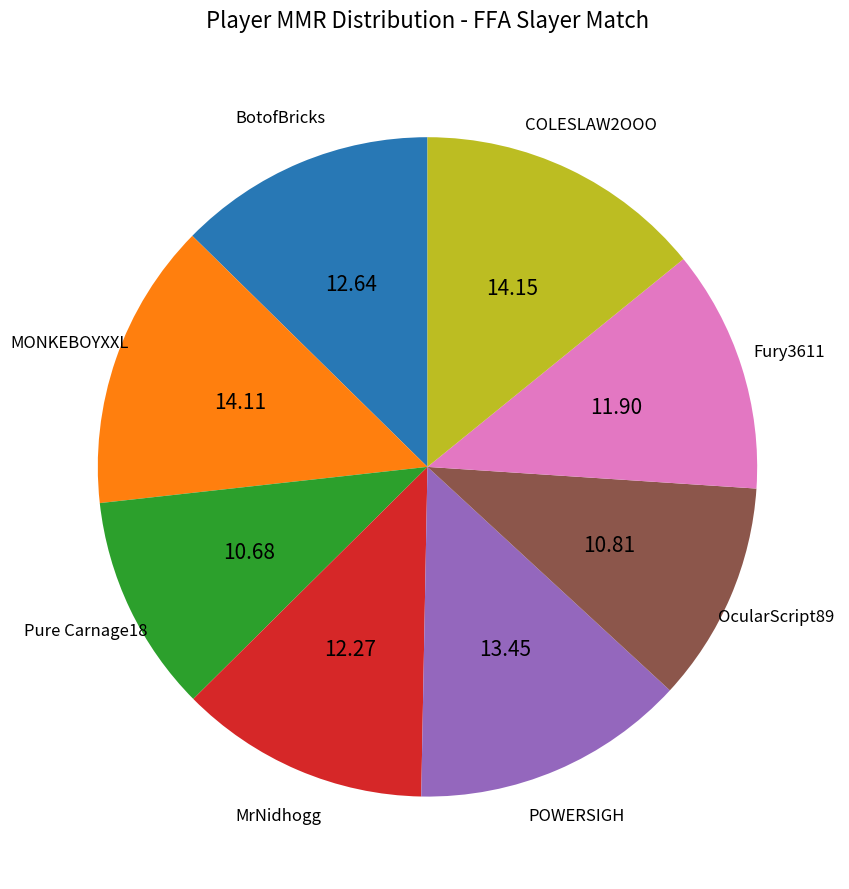

Between MONKEBOYXXL and Fury3611, which is larger?

MONKEBOYXXL